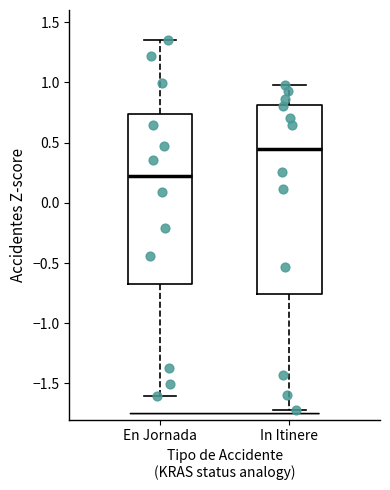

Reading left to right, transcribe this box plot: for each box, give where its median line is, the range the box spans, and where its two whiskers end, as read against the y-axis. The values are not printed on the chart, so give them approximately, as read against the axis.

En Jornada: median 0.20, box -0.65 to 0.75, whiskers -1.60 to 1.35
In Itinere: median 0.45, box -0.75 to 0.80, whiskers -1.70 to 0.95